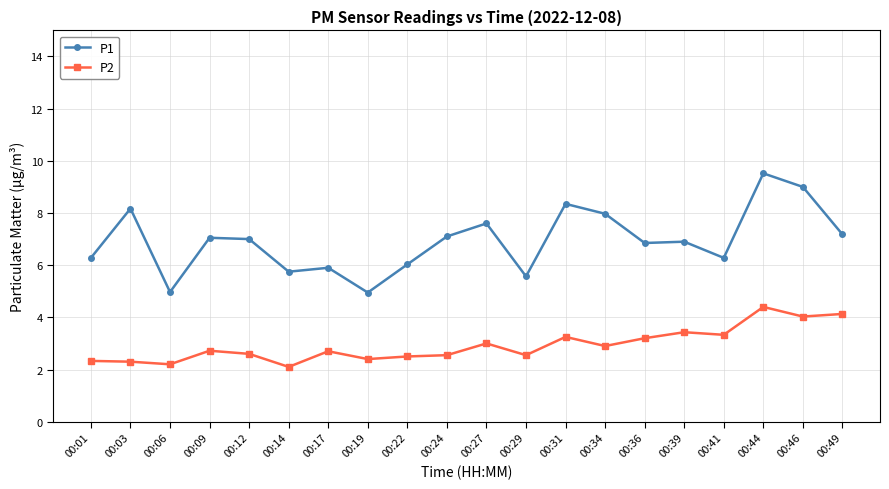

What is the highest value of the P2 series?

4.4